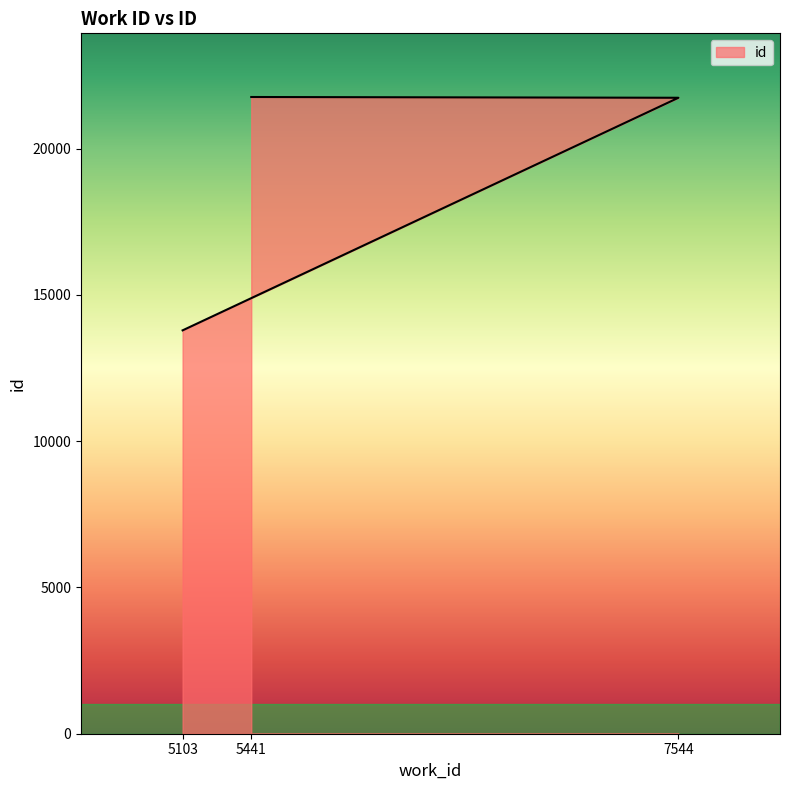

True or false: the data shows 21737 at 7544.

True